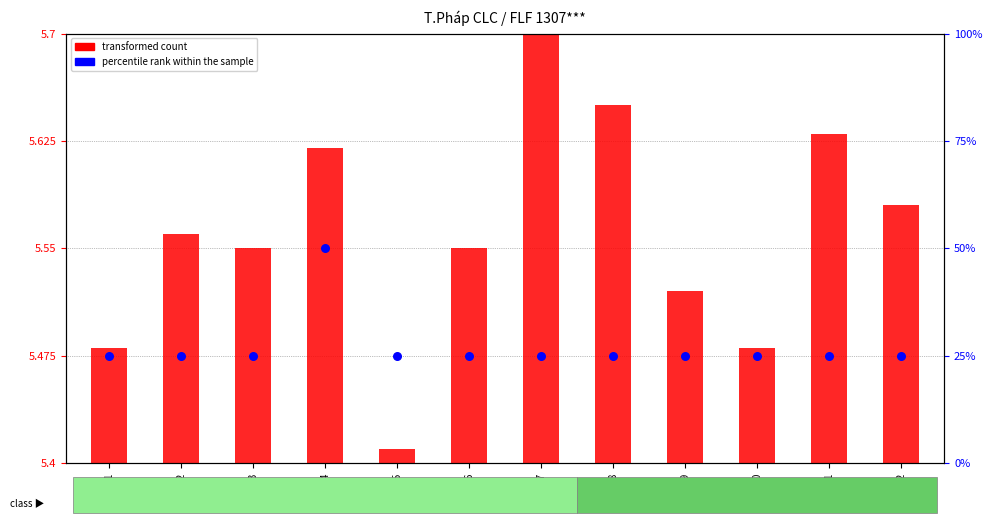

Which series has the largest total across all categories?

percentile rank within the sample